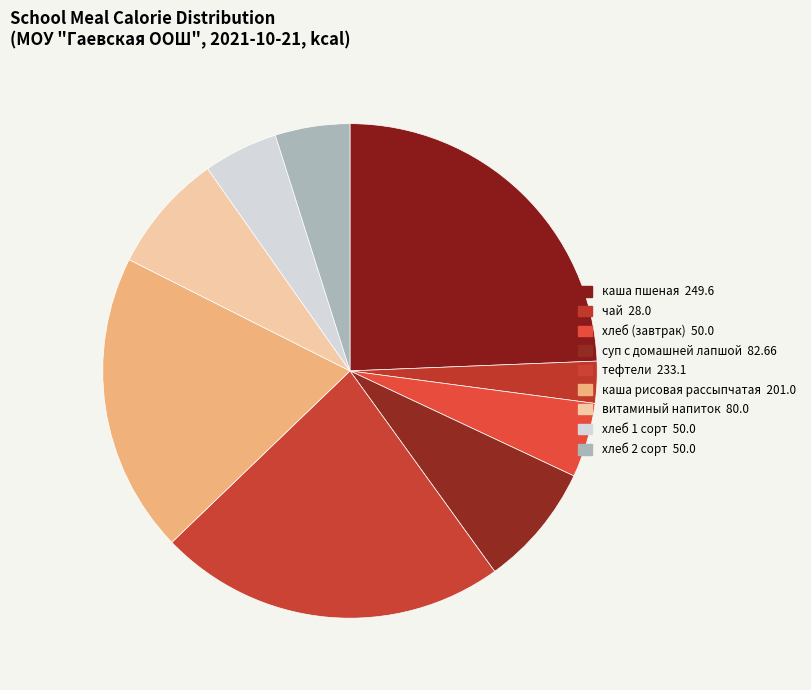

Rank the categories by value from lowest to highest.

чай, хлеб (завтрак), хлеб 1 сорт, хлеб 2 сорт, витаминый напиток, суп с домашней лапшой, каша рисовая рассыпчатая, тефтели, каша пшеная